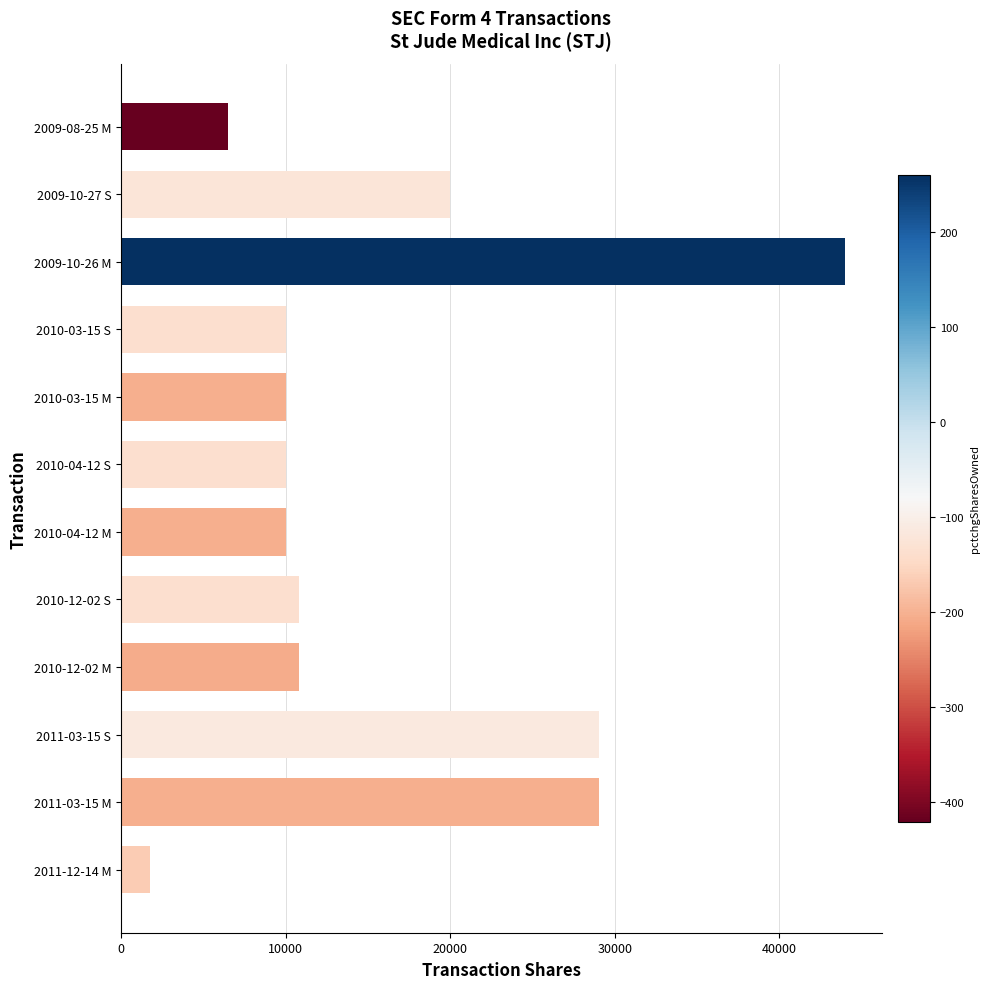

What is the maximum value shown in the chart?

44000